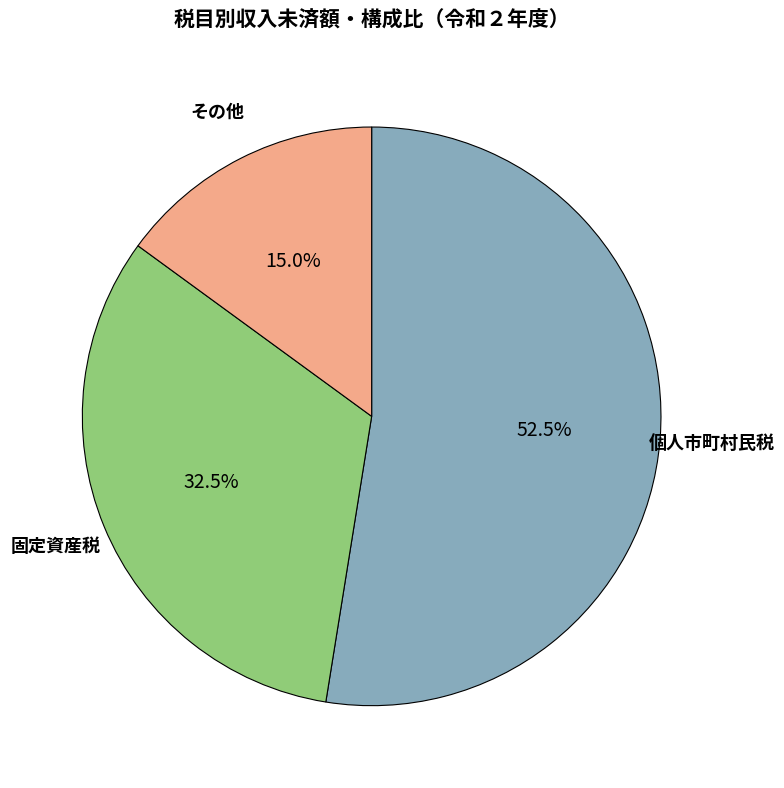

Is there a majority slice in this chart?

Yes